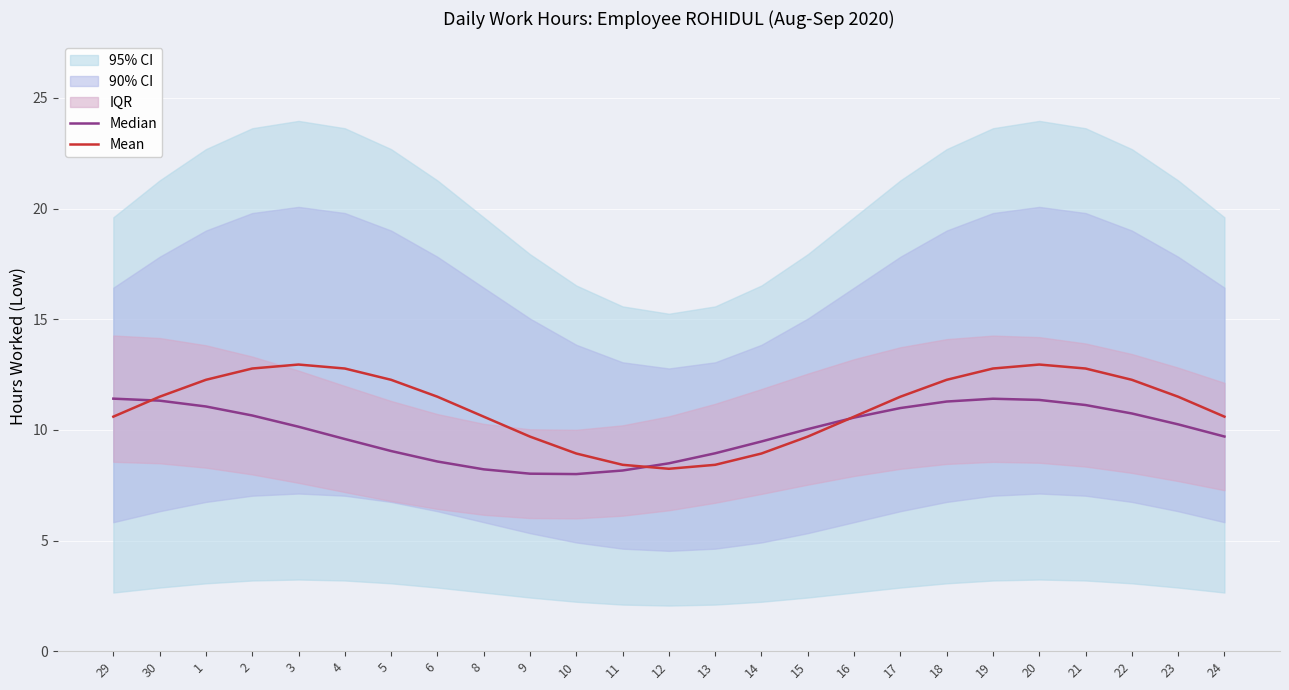

Rank the categories by Median value from highest to lowest.

29, 19, 20, 30, 18, 21, 1, 17, 22, 2, 16, 23, 3, 15, 24, 4, 14, 5, 13, 6, 12, 8, 11, 9, 10